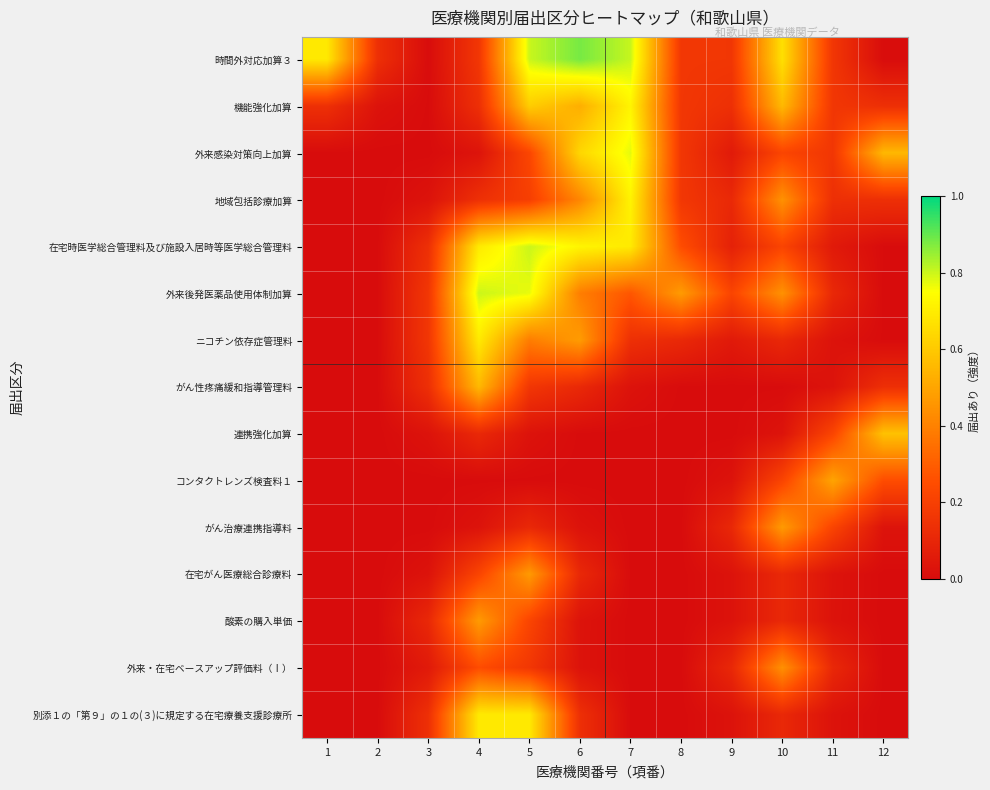

How many data points does each series have?

12